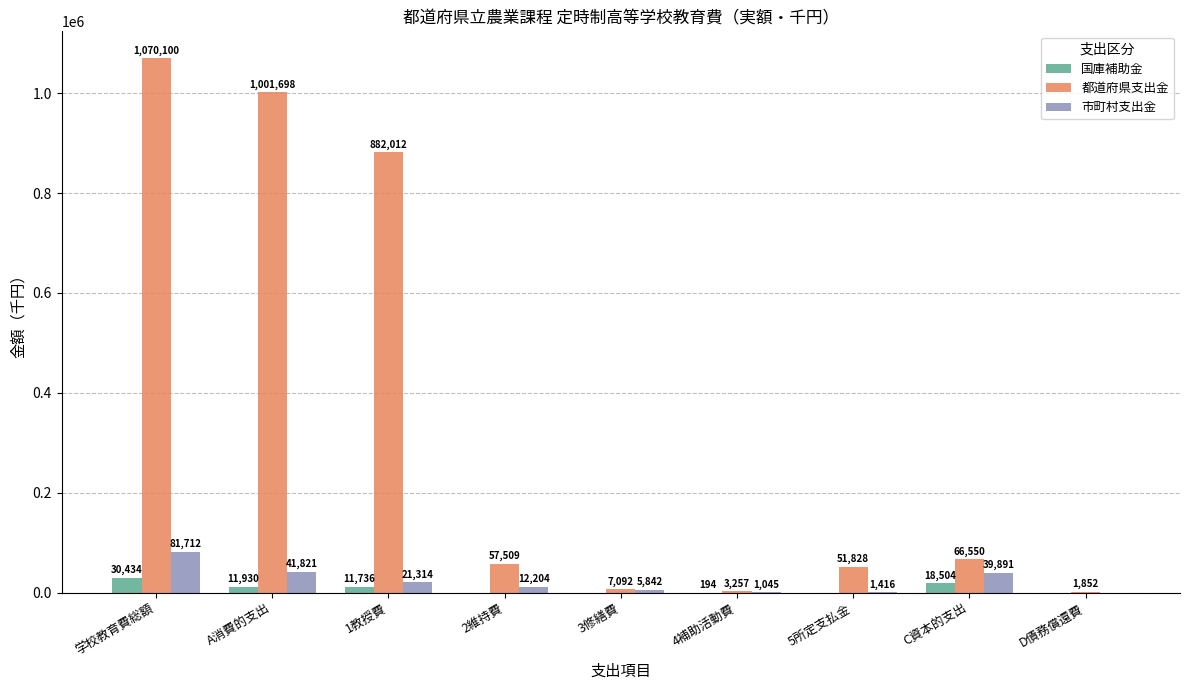

What is the approximate value of 国庫補助金 at C資本的支出, to the nearest 100?

18500